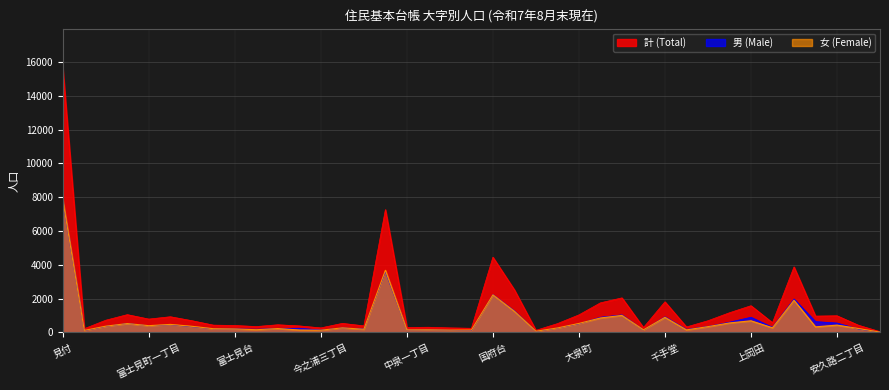

What value does the 女 series have at 今之浦五丁目, to the nearest 50?

200